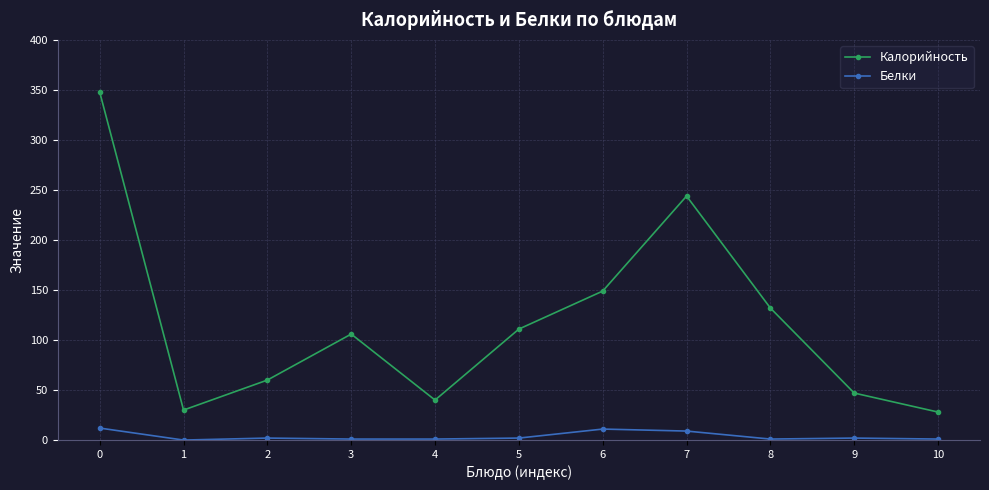

At 1, list the series in order from largest to smallest.

Калорийность, Белки